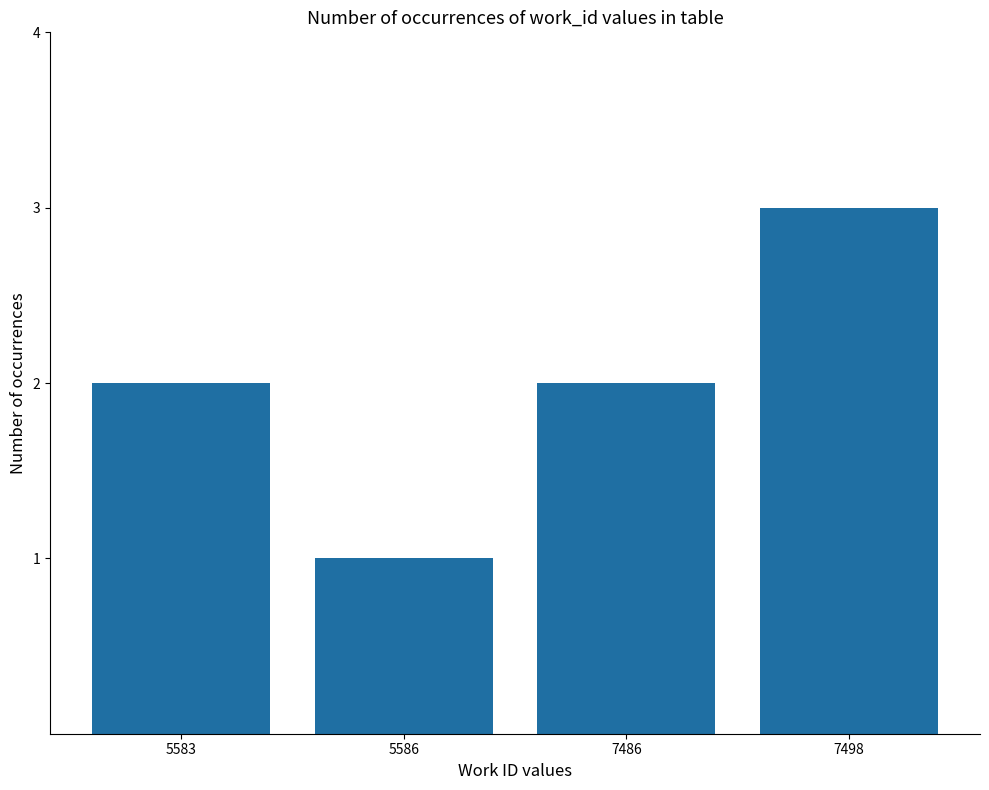

What is the maximum value shown in the chart?

3